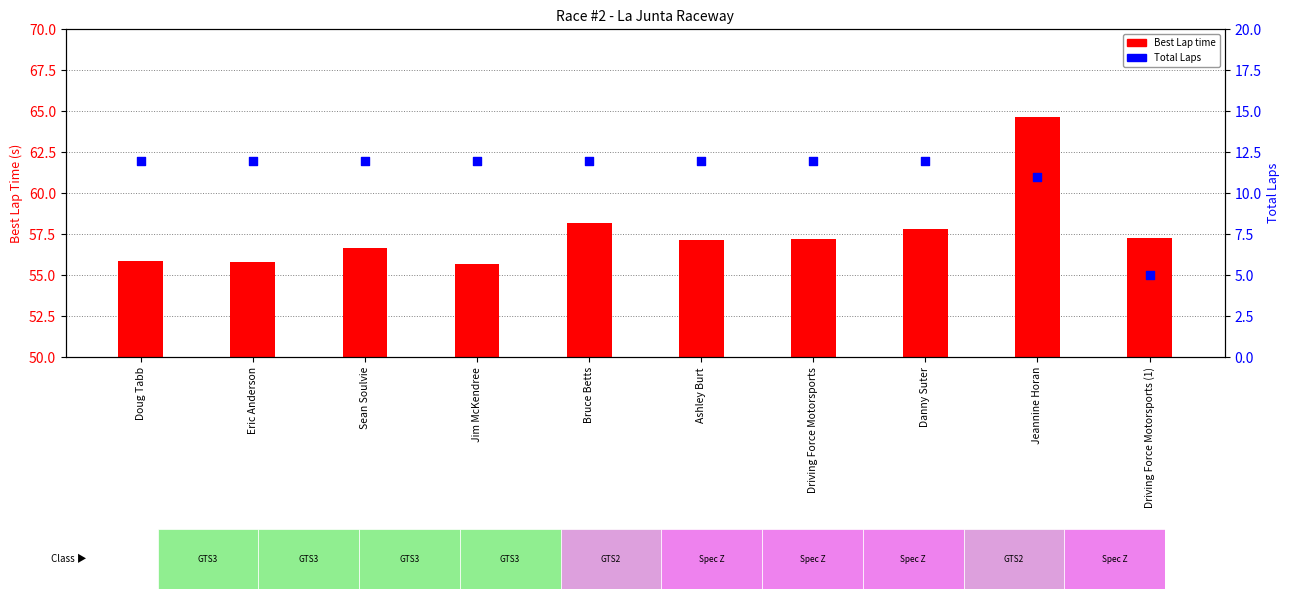

At how many categories does at least one series exceed 9?

10